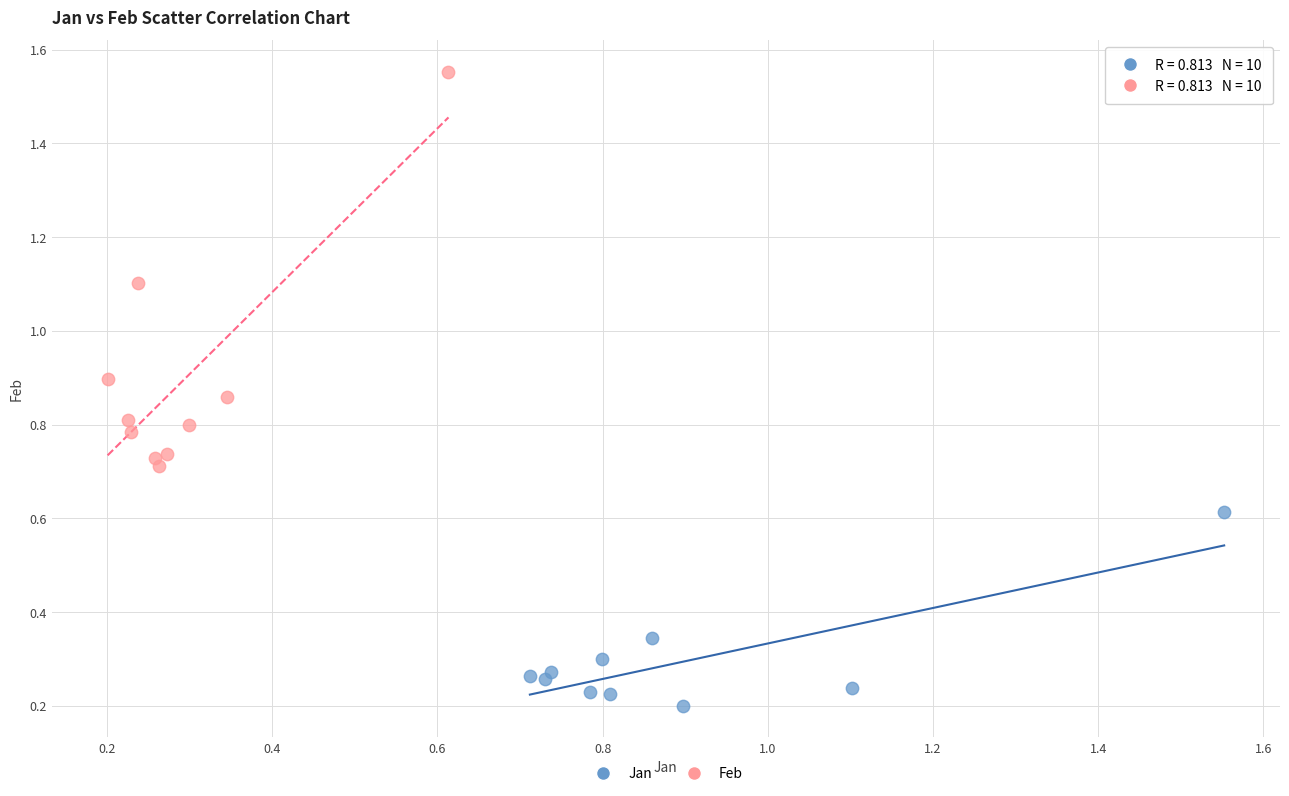

Which series contains the highest Y value?

Feb